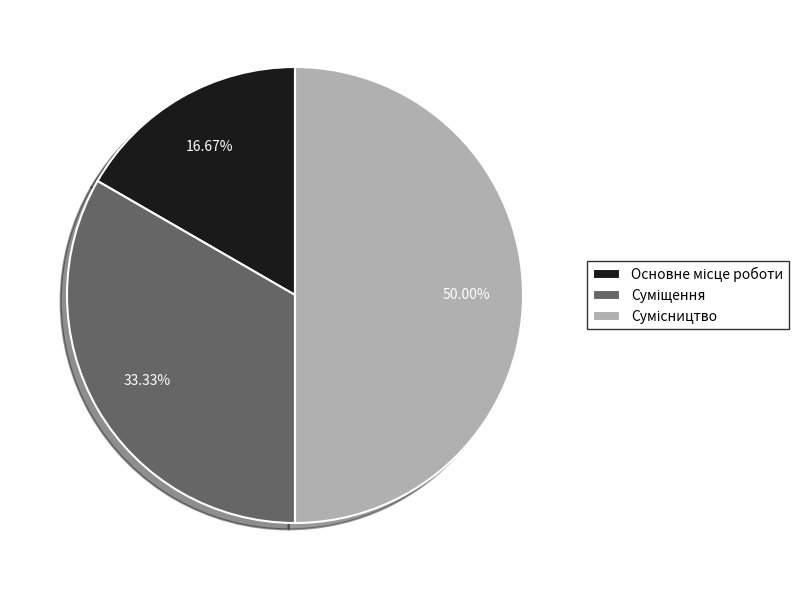

How many slices are in this pie chart?

3